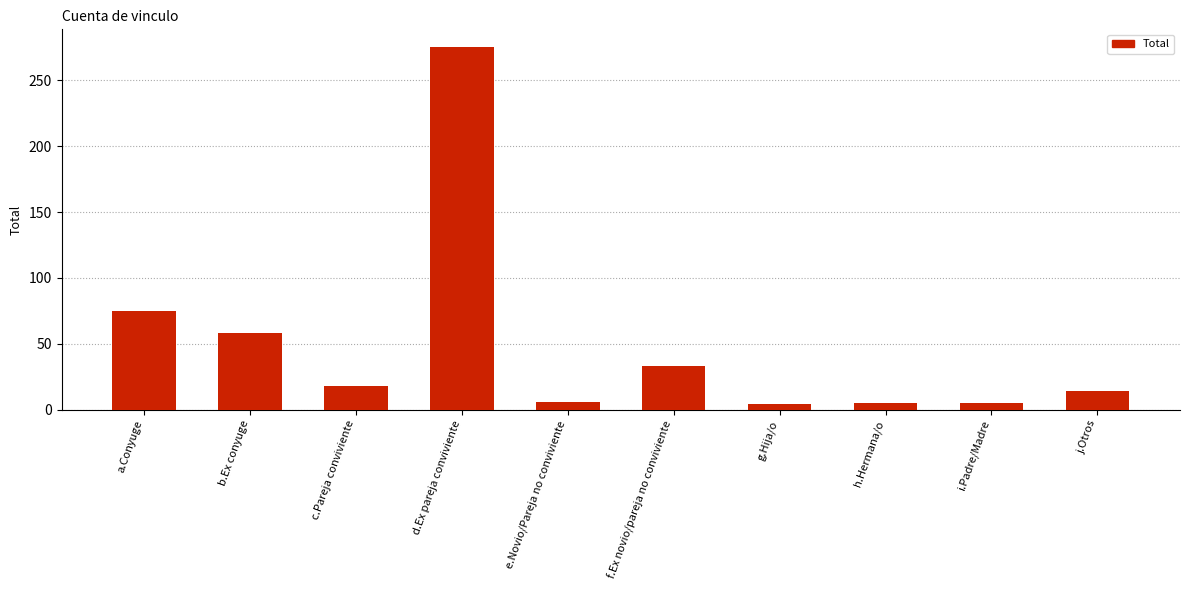

What is the average value?

49